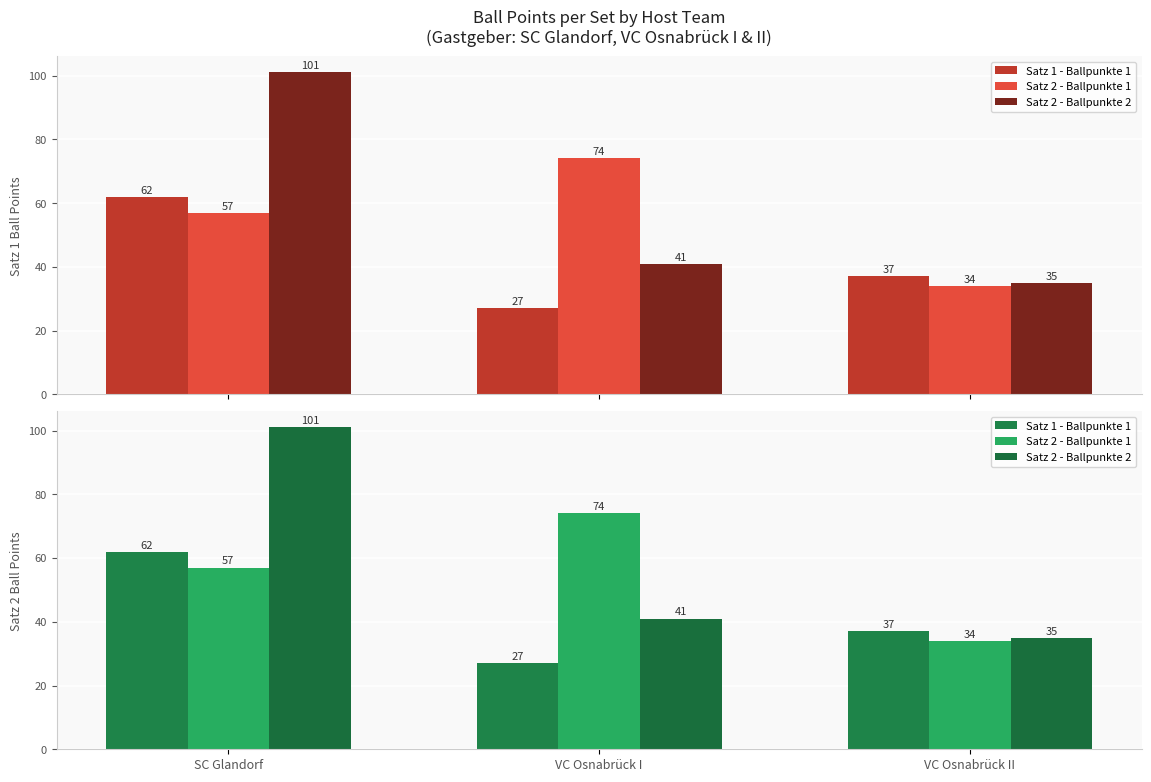

What is the label of the 1st bar from the left?

SC Glandorf